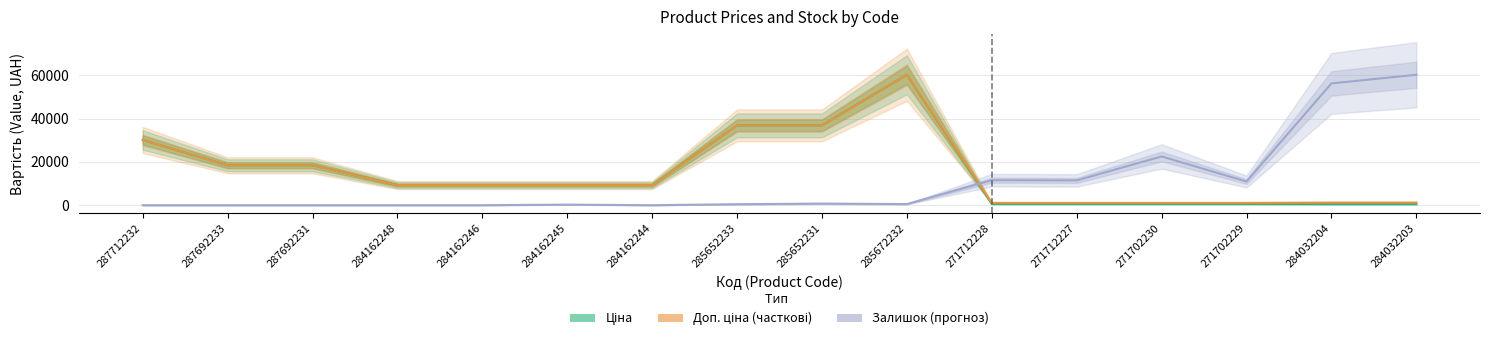

What is the difference between the maximum and second lowest values in the Ціна (Estimate) series?

59677.3